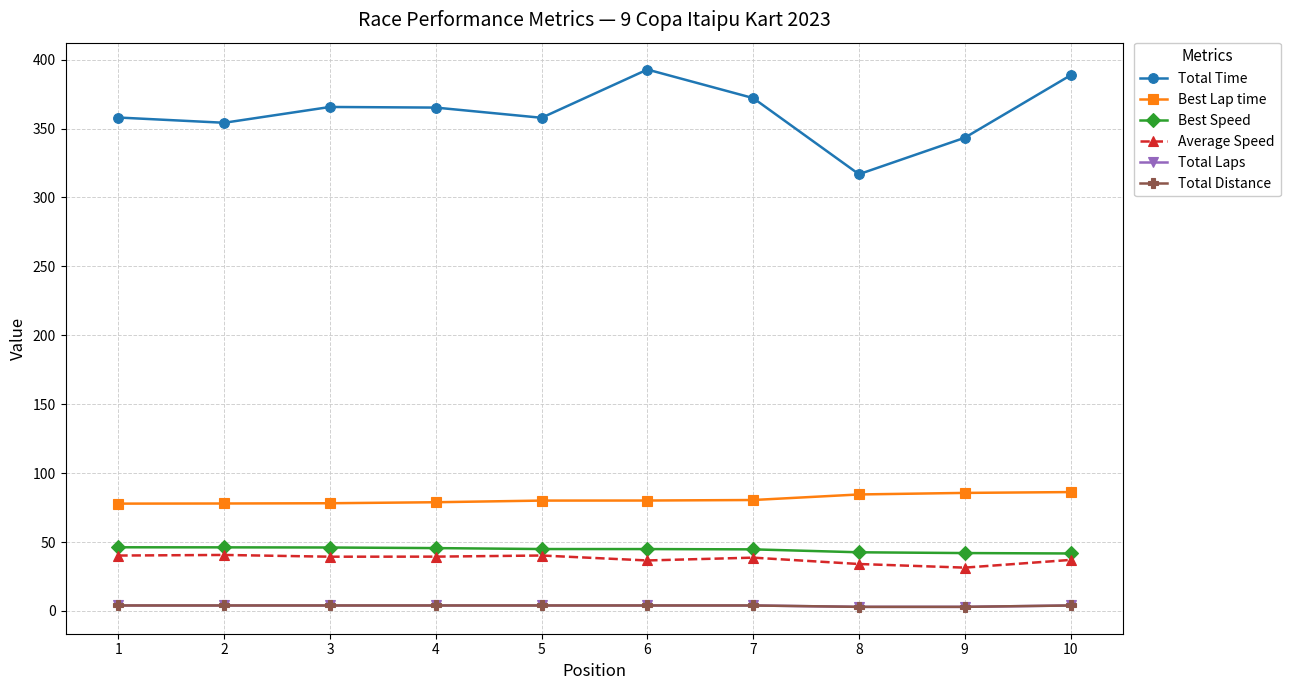

Which has a higher value, 2 or 4?

4